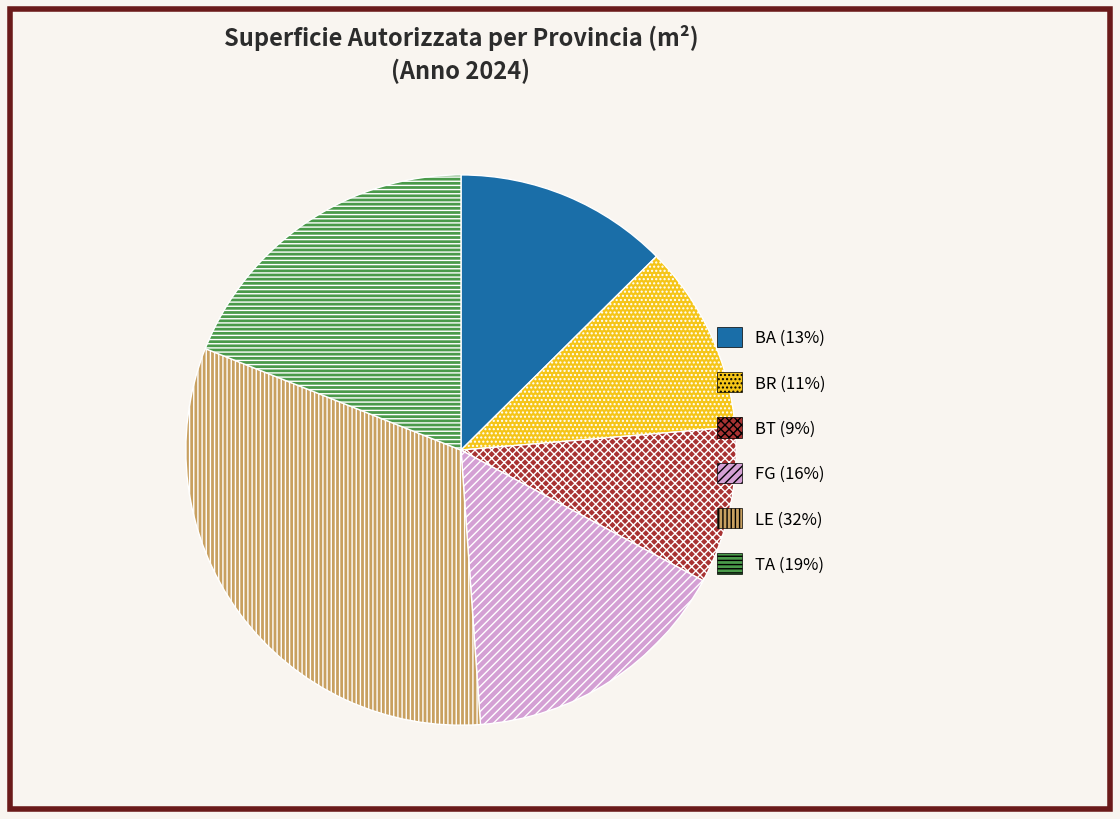

Count the number of slices in the pie.

6